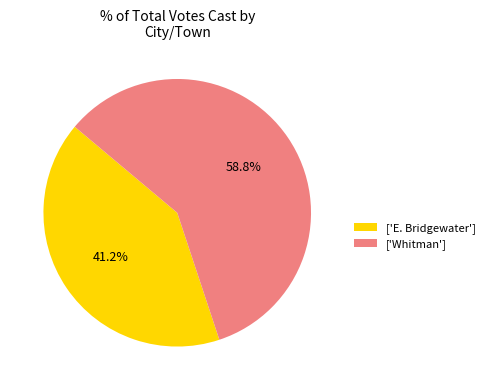

Is there any slice that represents more than half of the pie?

Yes